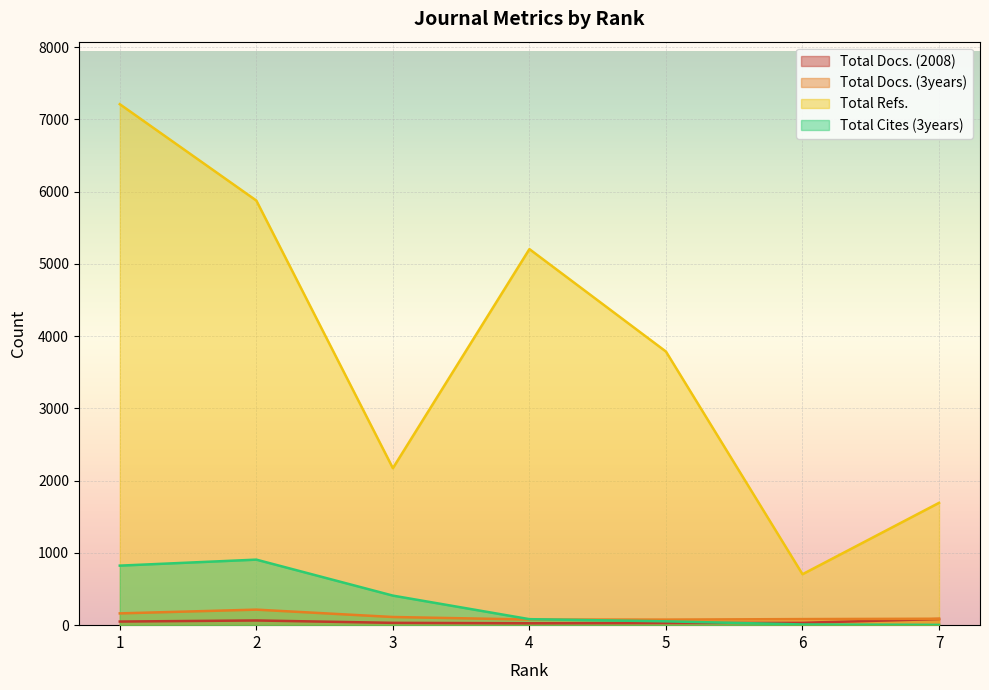

Is the value of Total Docs. (3years) at 1 greater than the value of Total Docs. (2008) at 3?

Yes